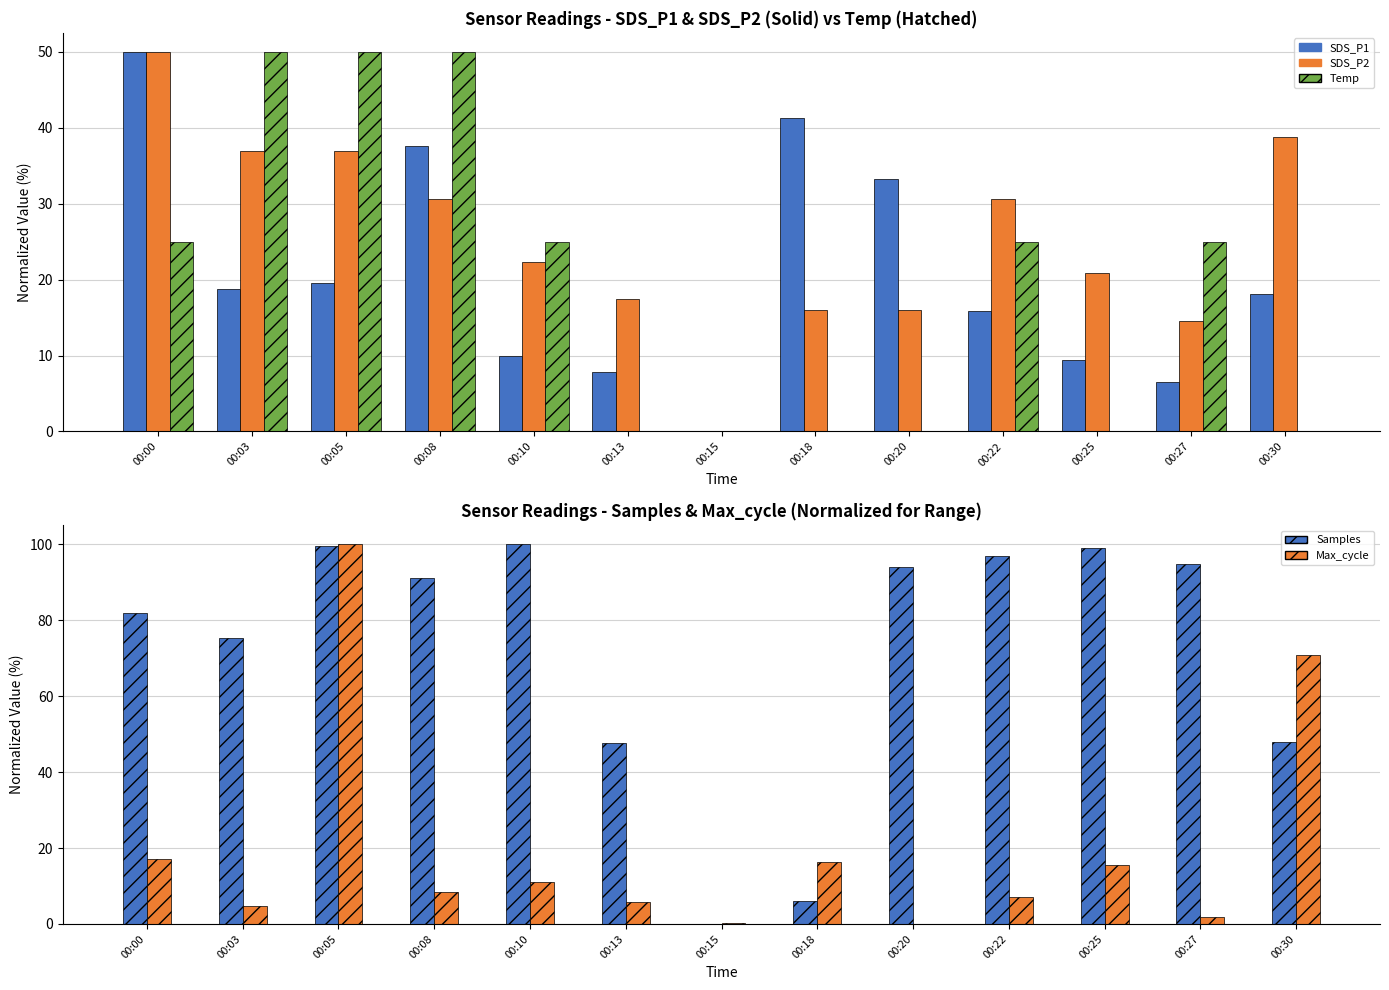

How many categories are shown in the chart?

13